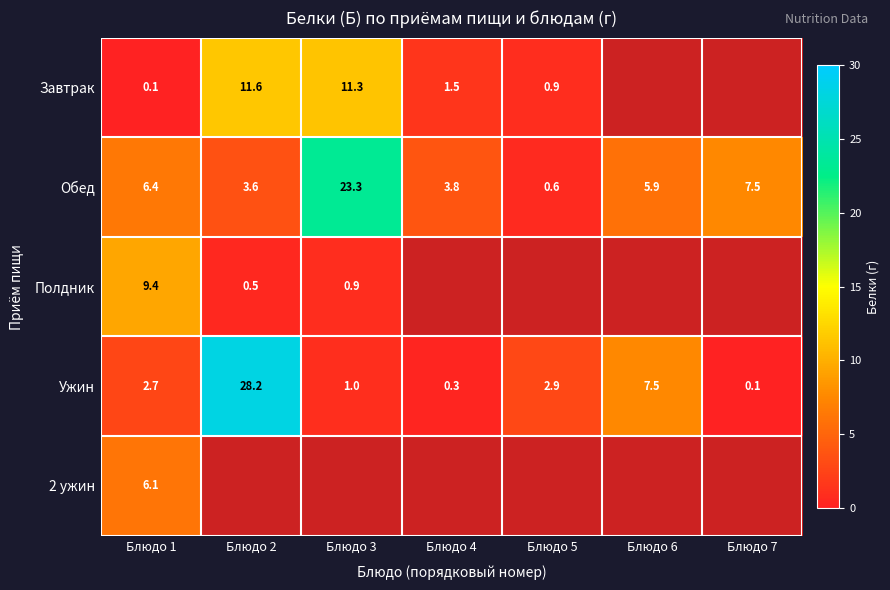

Which category has the lowest value in the Обед series?

Блюдо 5